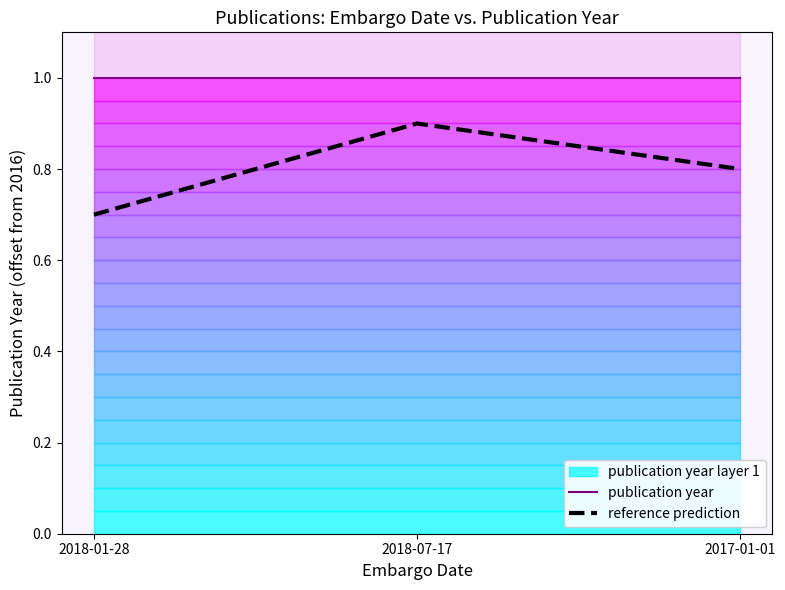

Rank the series by their average value, from highest to lowest.

publication year, reference prediction